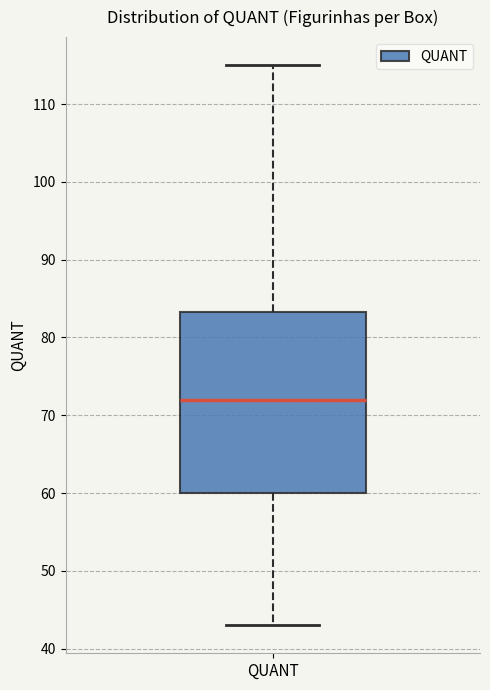

Read this box plot against the y-axis: the position of the median line, the range covered by the box, and the ends of both whiskers. The values are not printed on the chart, so give them approximately, as read against the axis.

median 72, box 60 to 83, whiskers 43 to 115